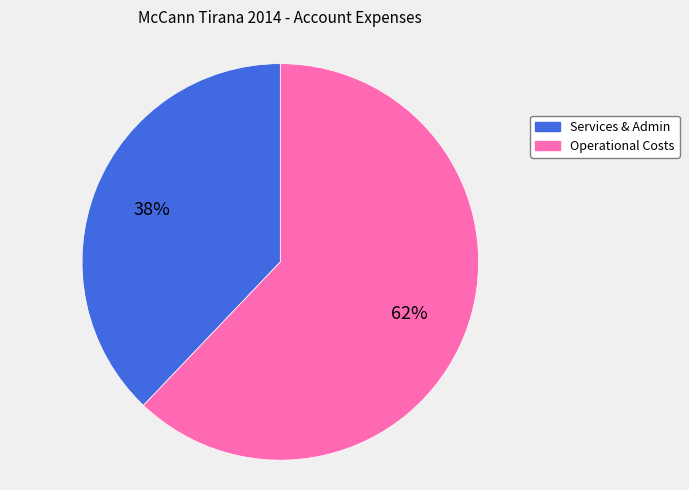

Does any single category account for the majority?

Yes